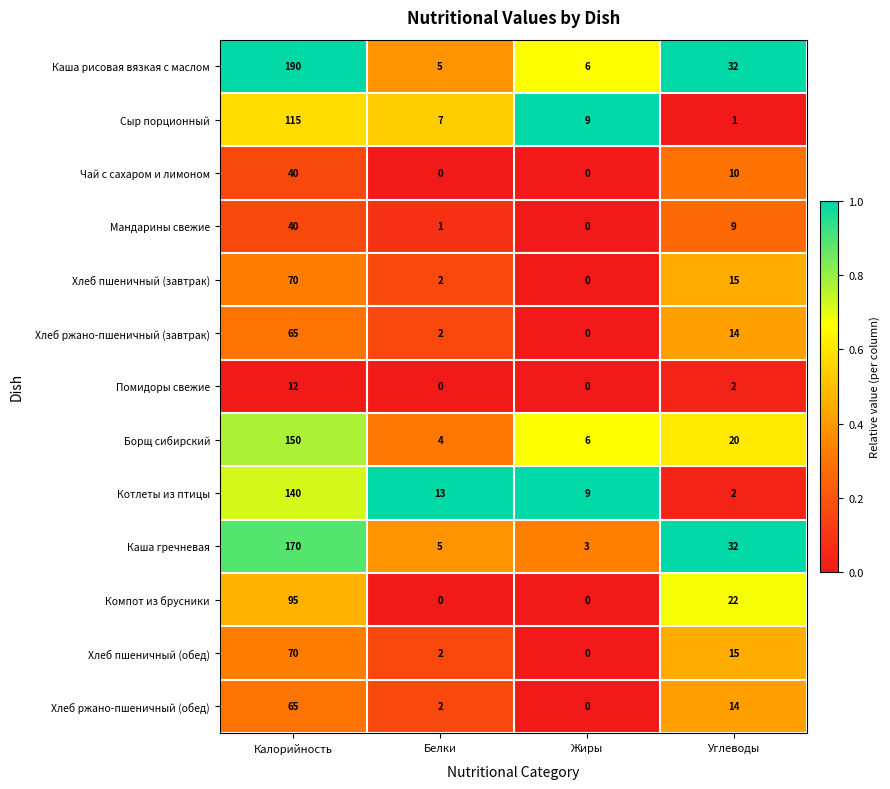

Which series has the largest total across all categories?

Каша рисовая вязкая с маслом